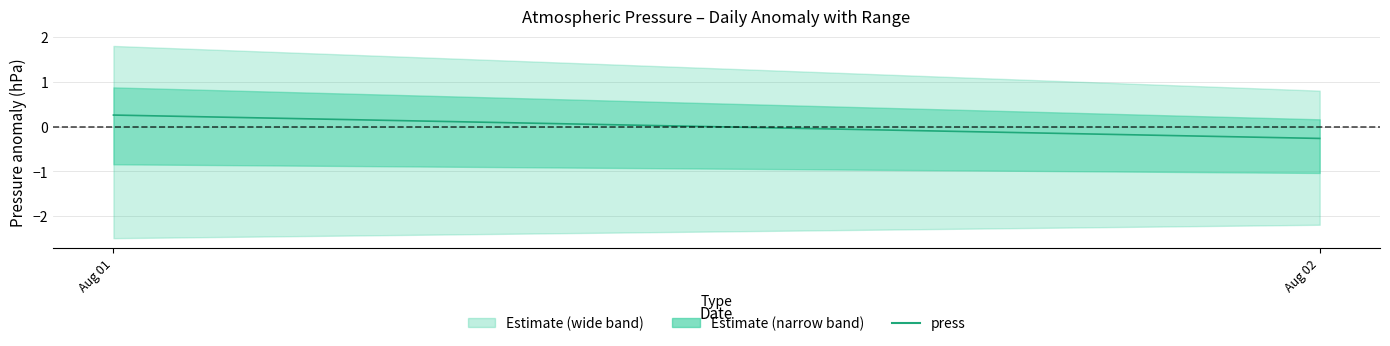

At which label does the data first exceed 0?

Aug 01